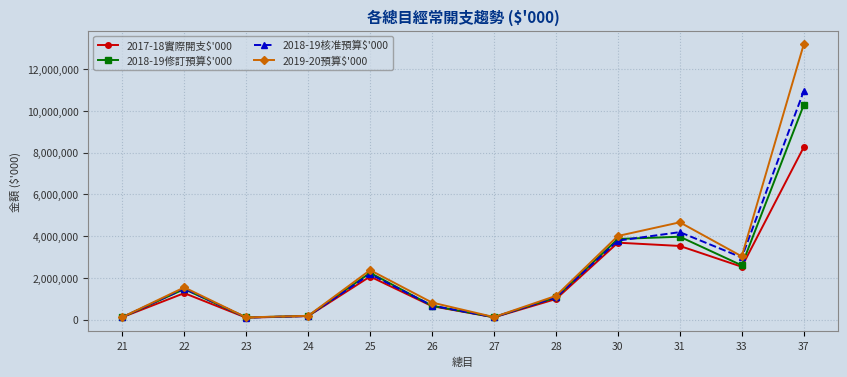

What is the difference between the maximum and minimum values in the 2018-19修訂預算$'000 series?

10175751